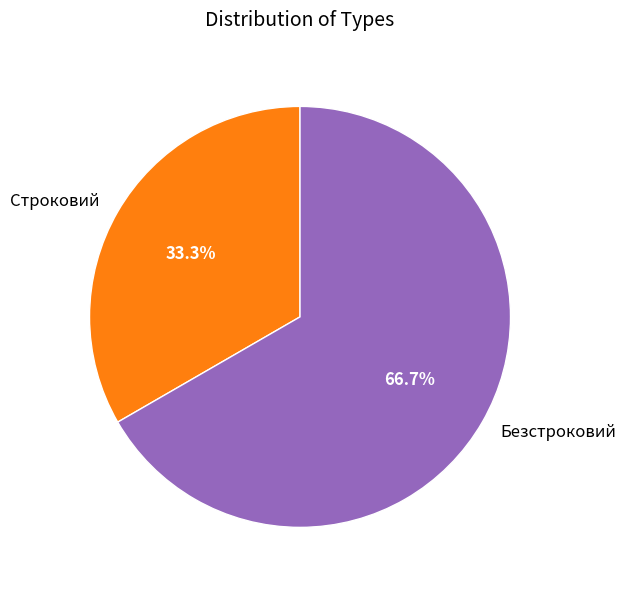

Which slice is the largest?

Безстроковий